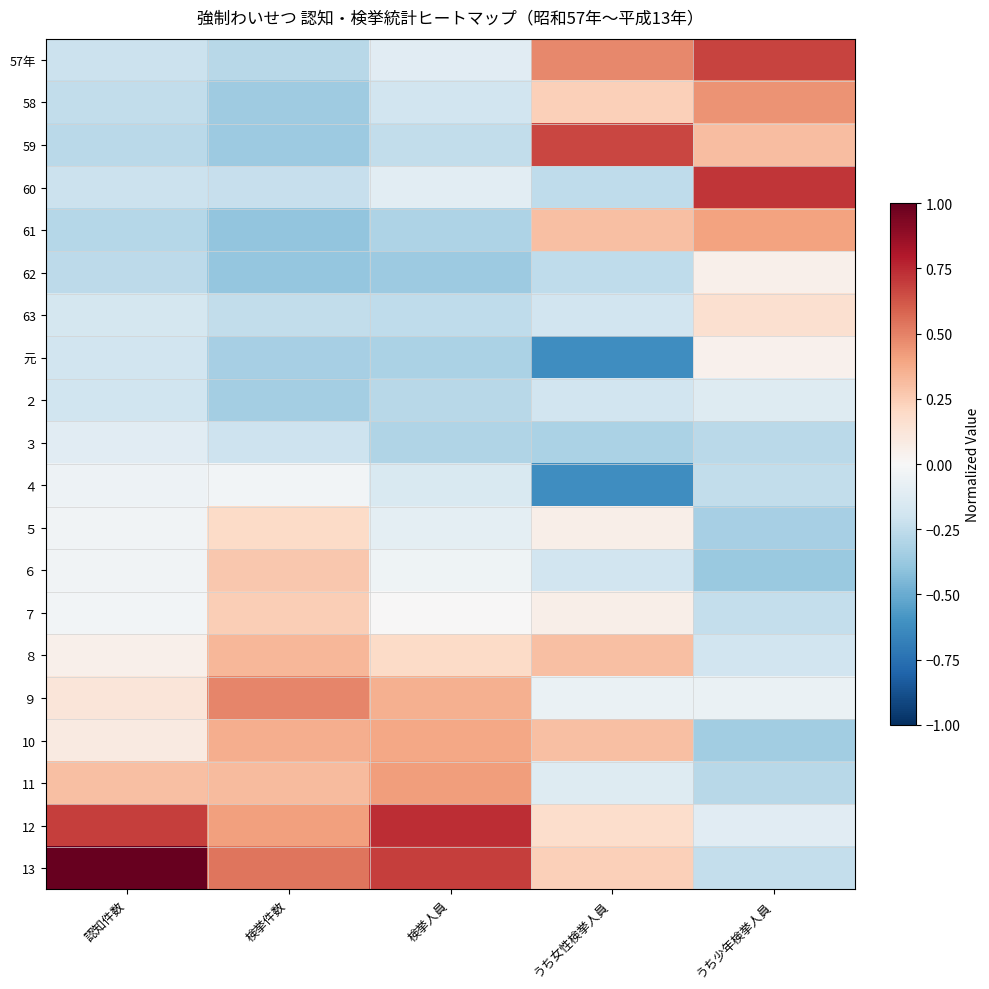

What is the difference between the highest and lowest values at 検挙人員?

1.1